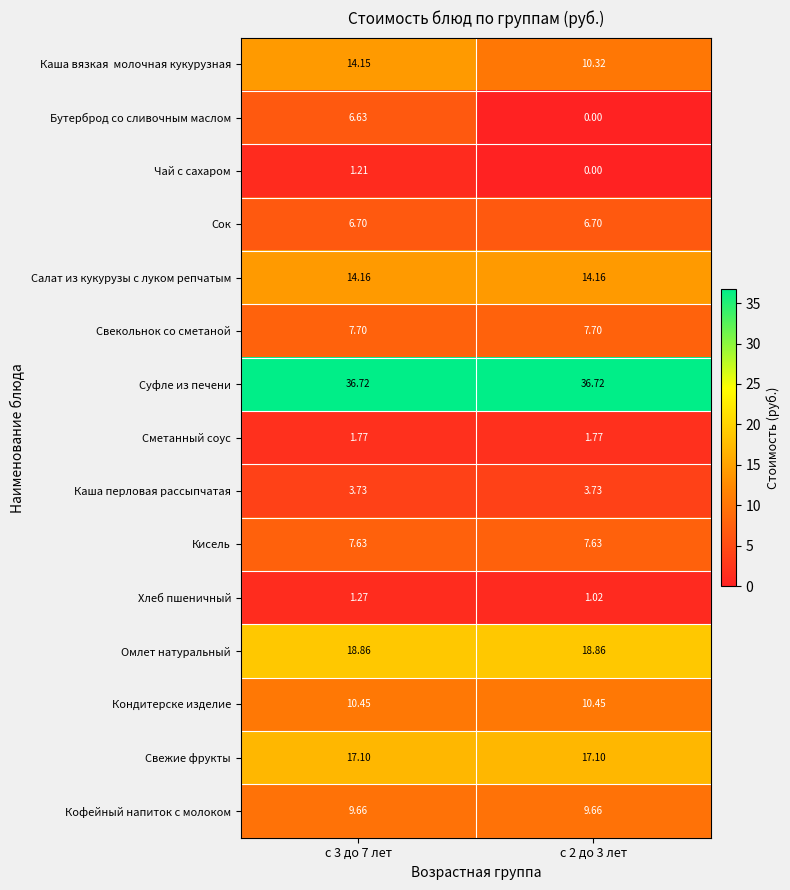

Which series has the largest total across all categories?

Суфле из печени